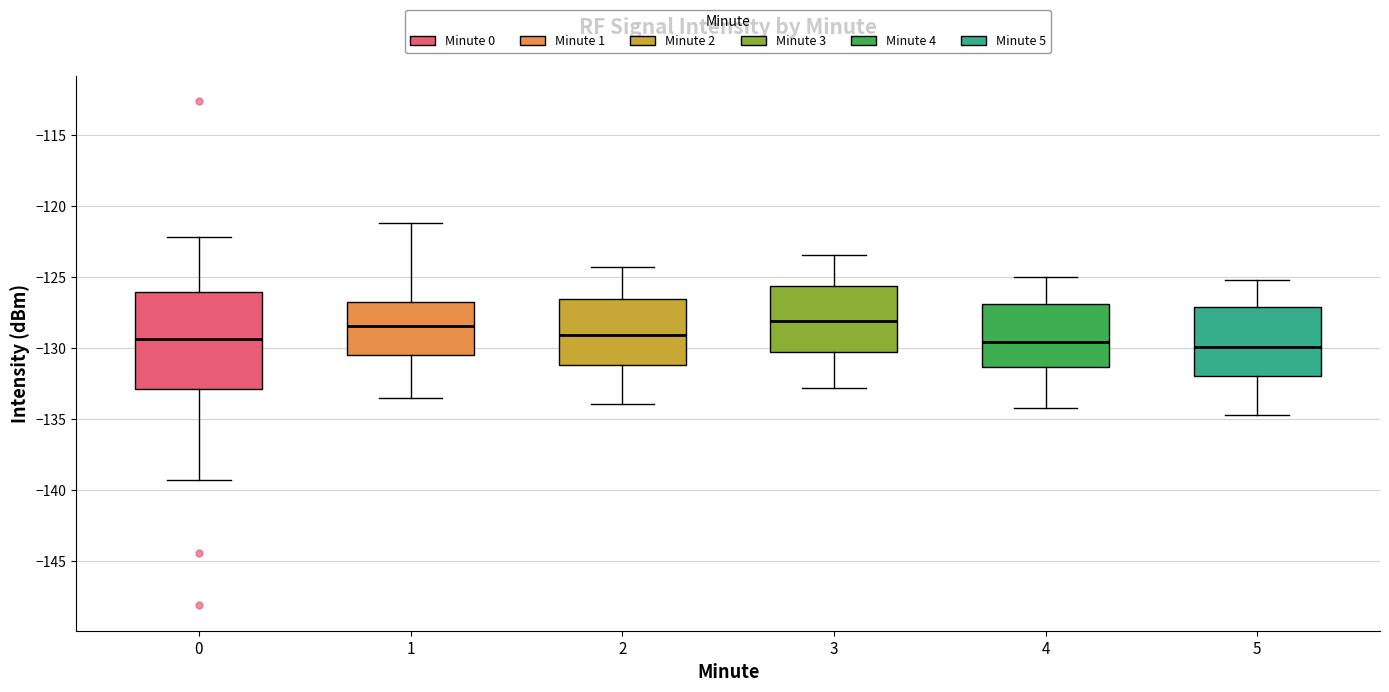

Reading left to right, transcribe this box plot: for each box, give where its median line is, the range the box spans, and where its two whiskers end, as read against the y-axis. The values are not printed on the chart, so give them approximately, as read against the axis.

0: median -129.5, box -133.0 to -126.0, whiskers -139.5 to -122.0
1: median -128.5, box -130.5 to -126.5, whiskers -133.5 to -121.0
2: median -129.0, box -131.0 to -126.5, whiskers -134.0 to -124.5
3: median -128.0, box -130.5 to -125.5, whiskers -133.0 to -123.5
4: median -129.5, box -131.5 to -127.0, whiskers -134.0 to -125.0
5: median -130.0, box -132.0 to -127.0, whiskers -134.5 to -125.0